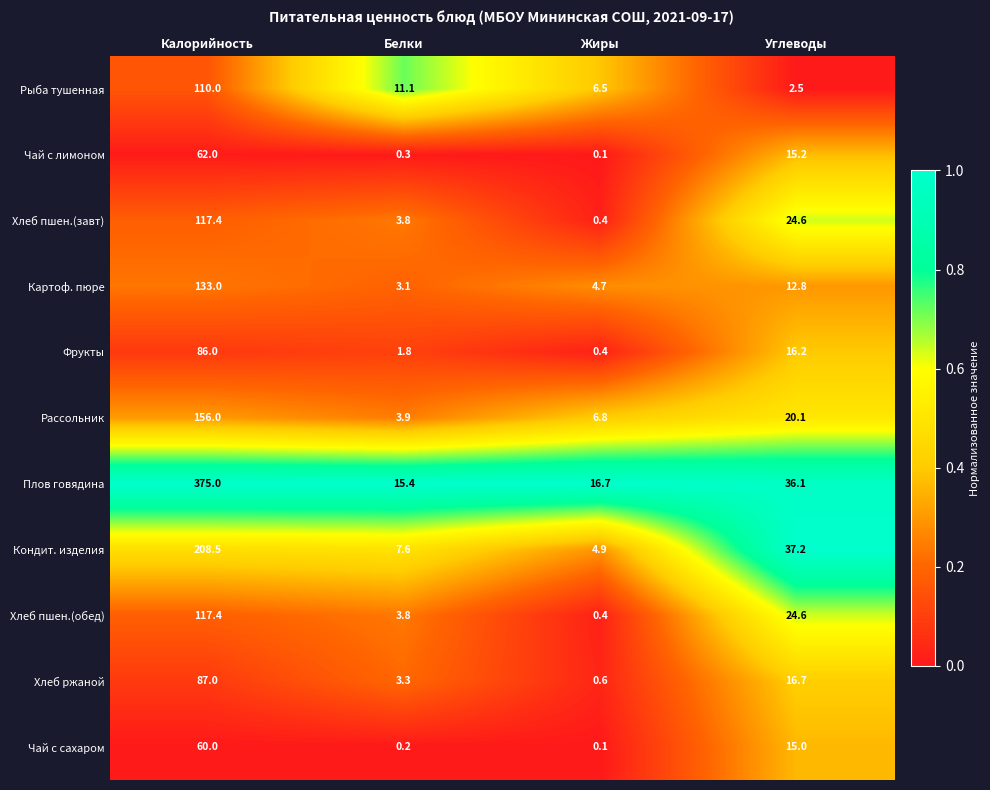

What is the spread (max minus min) of values at Белки?

15.2